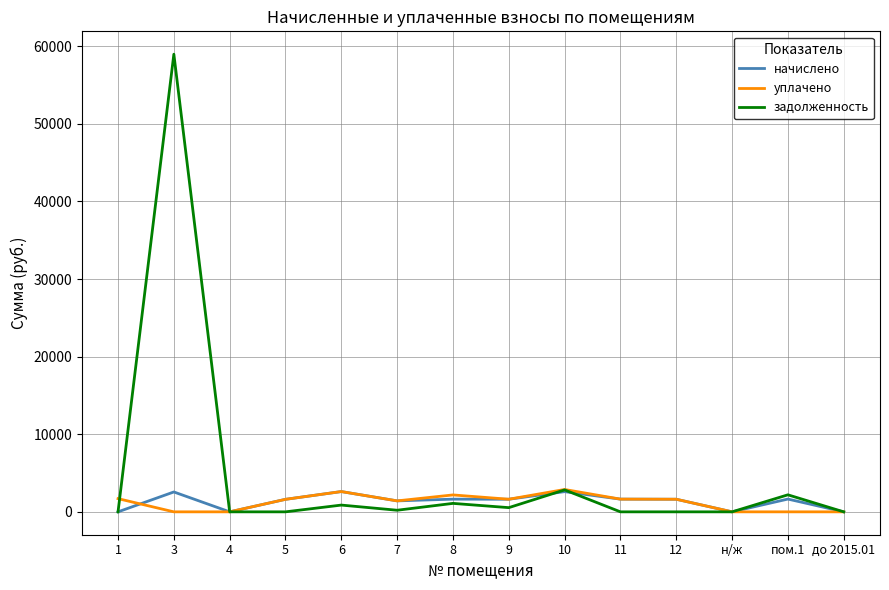

Which series has the widest spread of values?

задолженность